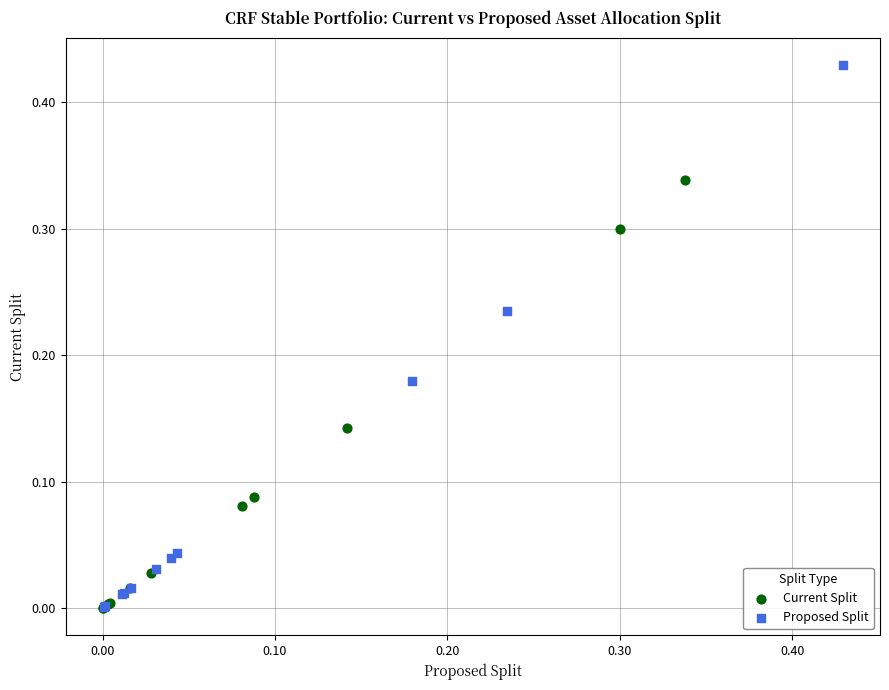

Which series reaches the maximum Y coordinate?

Proposed Split